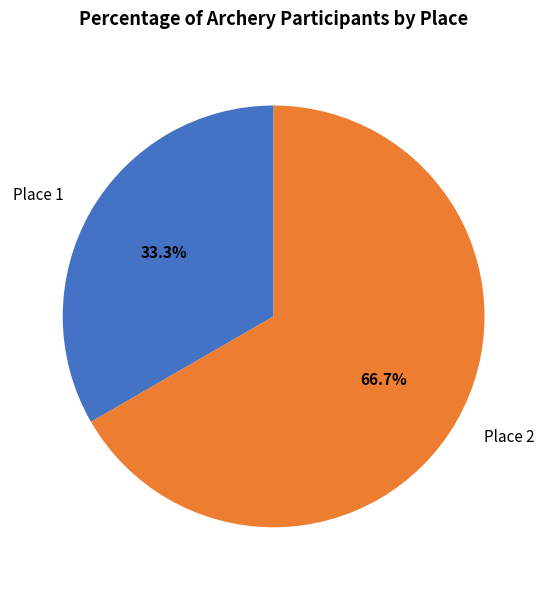

To the nearest percent, what is the difference between the Place 1 and Place 2 slice percentages?

33%